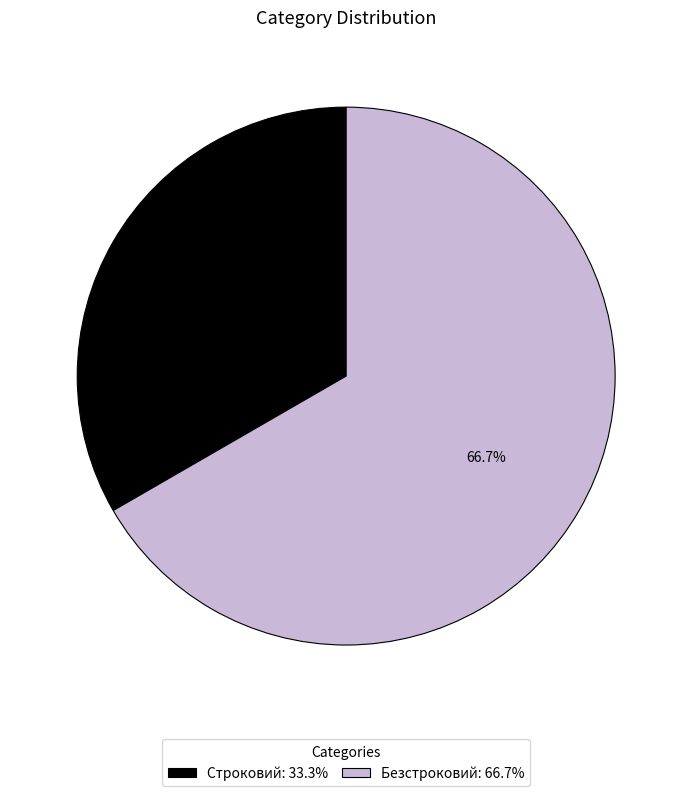

Rank the categories by value from highest to lowest.

Безстроковий, Строковий